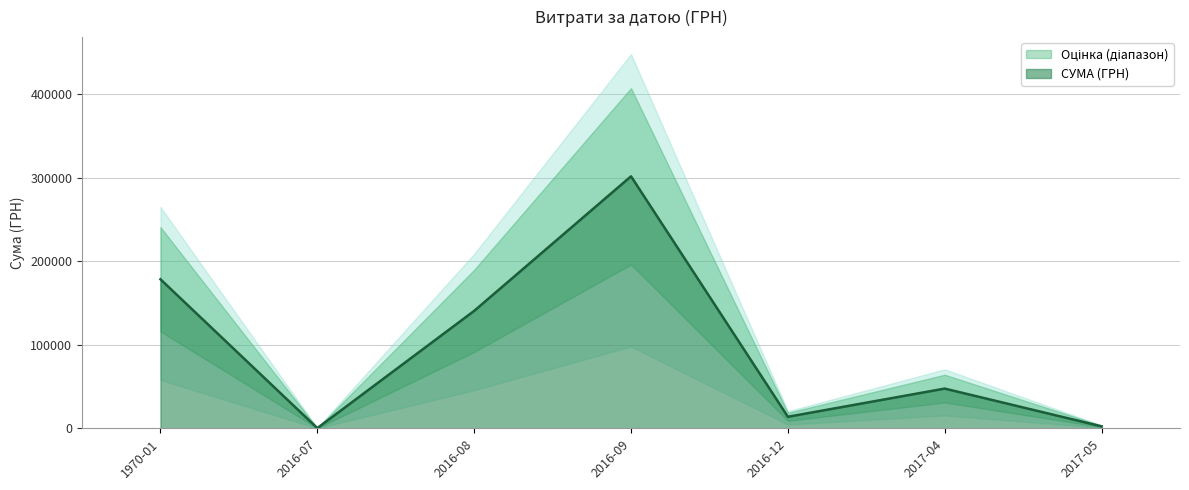

Where is СУМА (ГРН) nearest to the value 150834?

2016-08